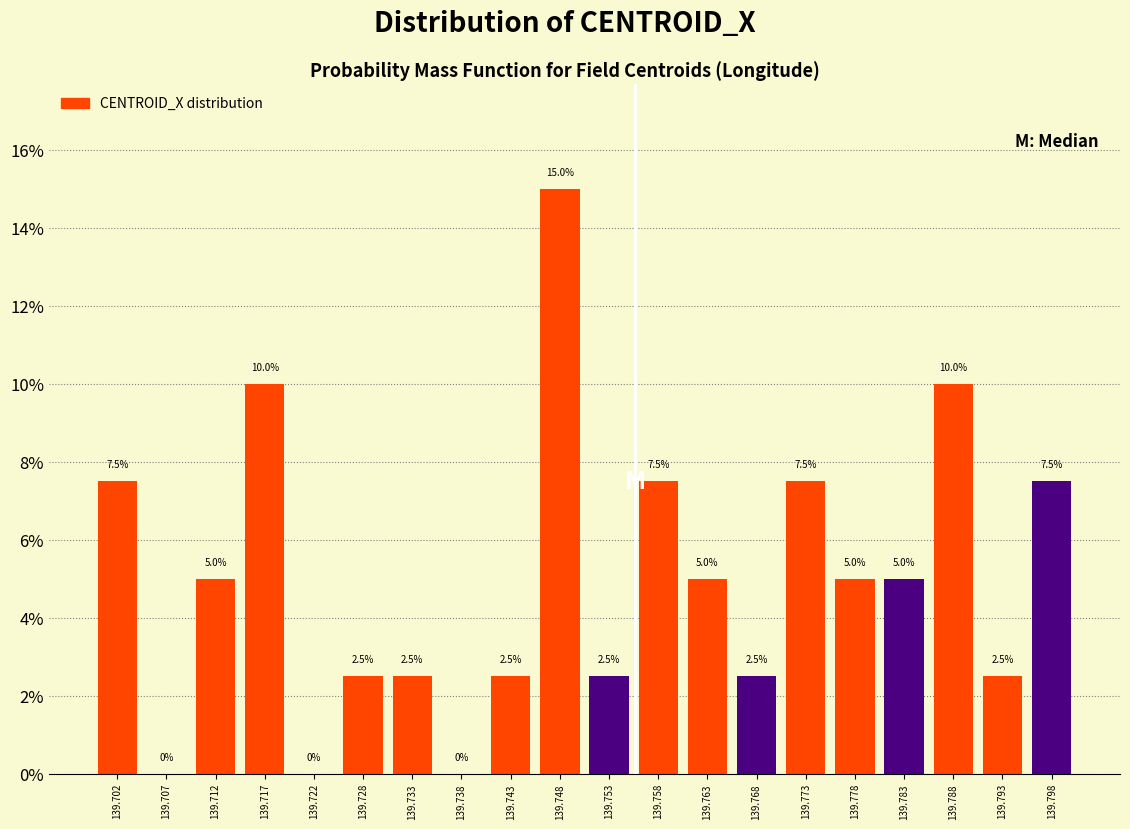

Reading left to right, transcribe this chart: for each bar, give the range it covers on the x-axis and its height. The bar edges are not printed on the chart, so give them approximately, as read against the axis.

139.700 to 139.705: 7.5
139.705 to 139.710: 0.0
139.710 to 139.715: 5.0
139.715 to 139.720: 10.0
139.720 to 139.725: 0.0
139.725 to 139.730: 2.5
139.730 to 139.735: 2.5
139.735 to 139.740: 0.0
139.740 to 139.745: 2.5
139.745 to 139.750: 15.0
139.750 to 139.755: 2.5
139.755 to 139.760: 7.5
139.760 to 139.765: 5.0
139.765 to 139.770: 2.5
139.770 to 139.775: 7.5
139.775 to 139.780: 5.0
139.780 to 139.785: 5.0
139.785 to 139.790: 10.0
139.790 to 139.795: 2.5
139.795 to 139.800: 7.5